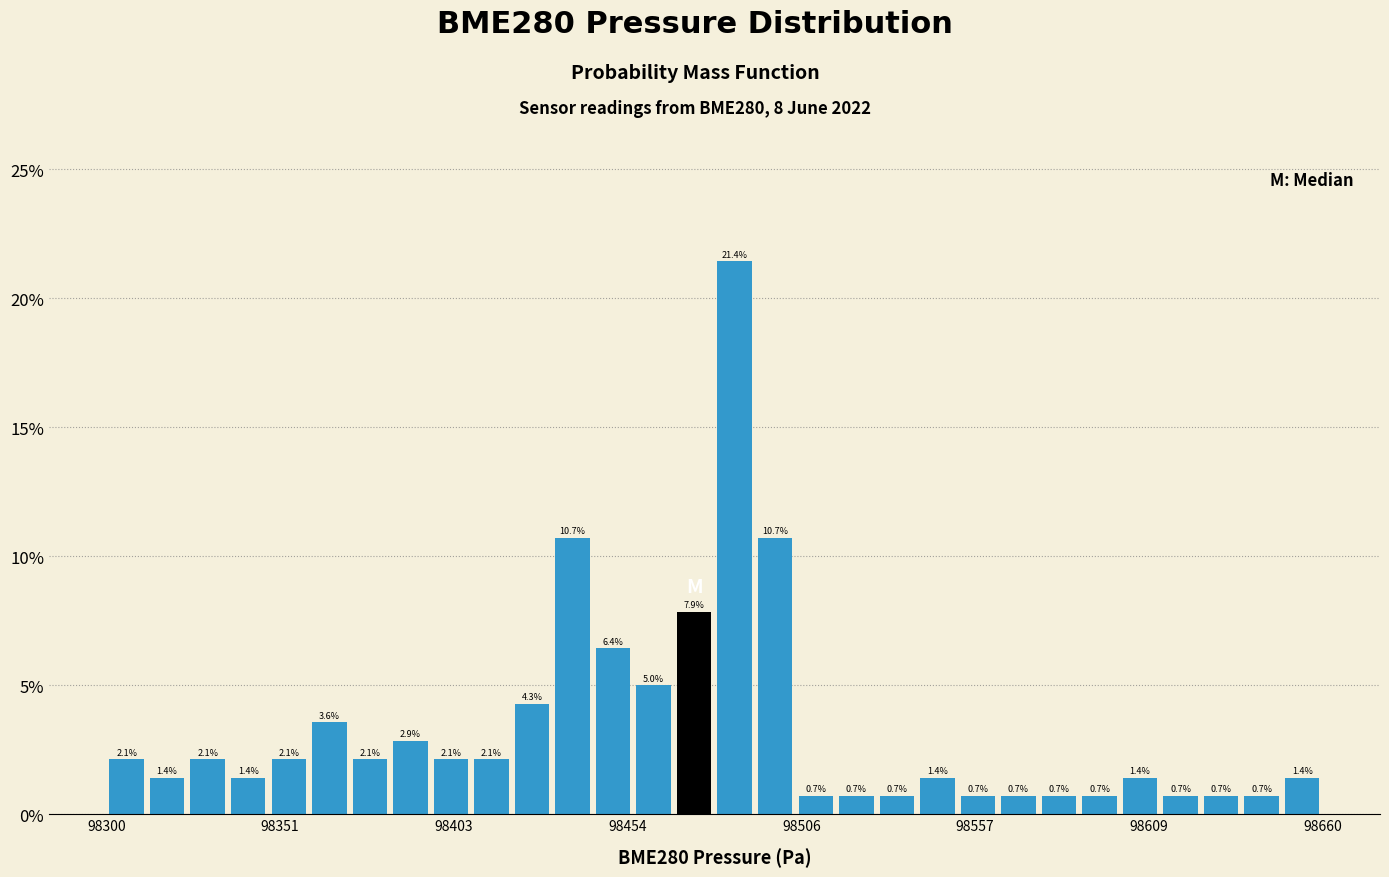

Around what value on the x-axis is the tallest bar? Give the approximate position of its centre, as read against the axis.

98490